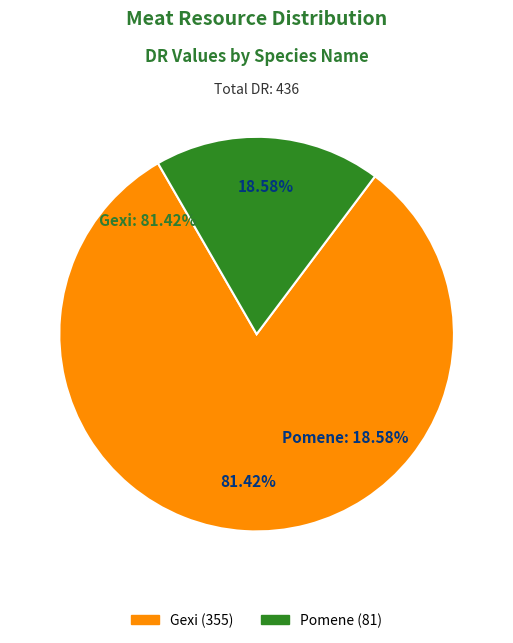

Which has a higher value, Pomene or Gexi?

Gexi